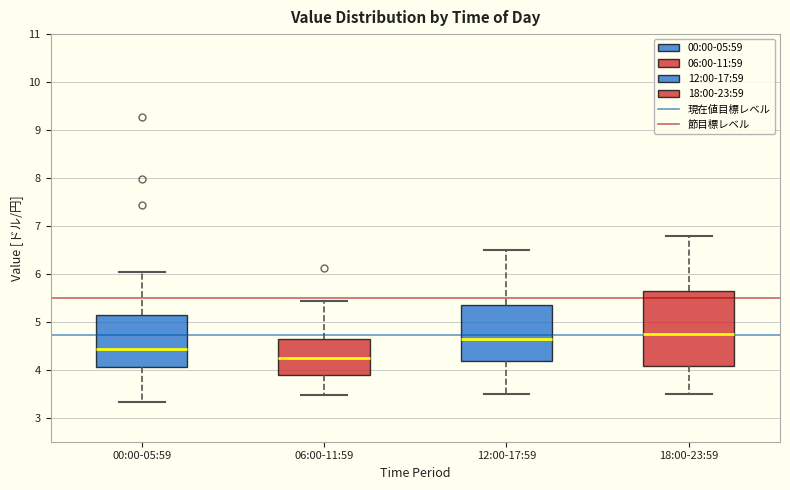

Reading left to right, transcribe this box plot: for each box, give where its median line is, the range the box spans, and where its two whiskers end, as read against the y-axis. The values are not printed on the chart, so give them approximately, as read against the axis.

00:00-05:59: median 4.4, box 4.1 to 5.1, whiskers 3.3 to 6.0
06:00-11:59: median 4.2, box 3.9 to 4.7, whiskers 3.5 to 5.4
12:00-17:59: median 4.7, box 4.2 to 5.4, whiskers 3.5 to 6.5
18:00-23:59: median 4.8, box 4.1 to 5.7, whiskers 3.5 to 6.8